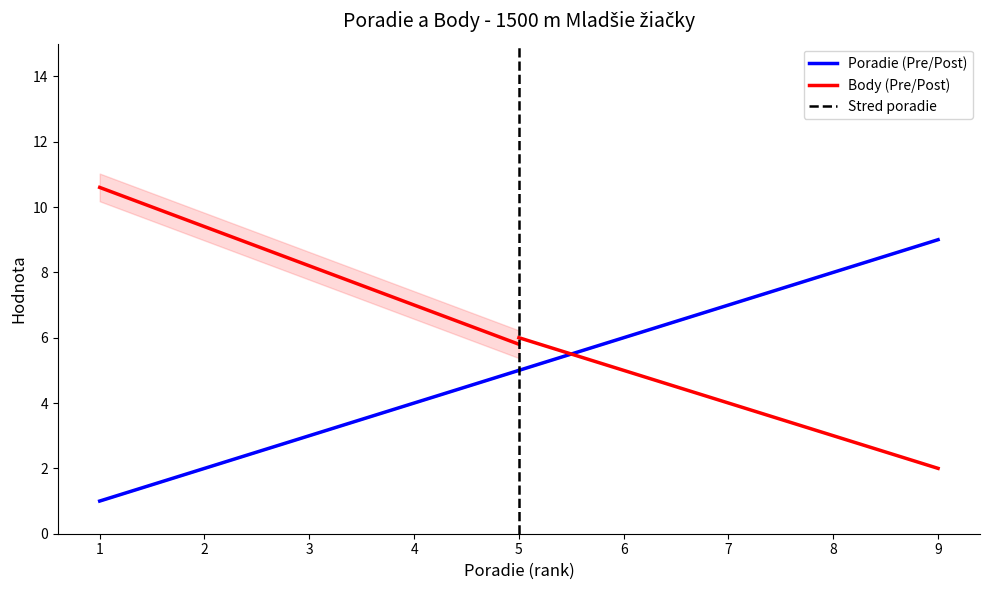

True or false: Poradie and Body intersect in this chart.

True